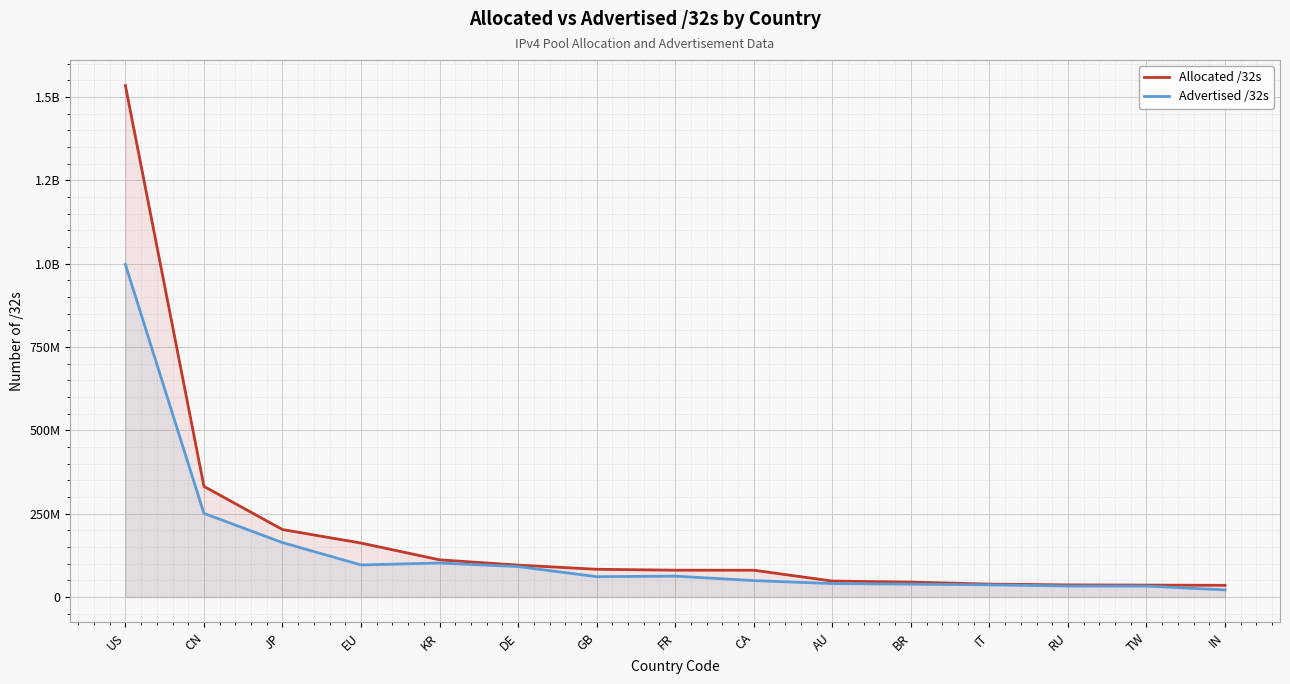

Where is the first local maximum for Advertised /32s?

KR